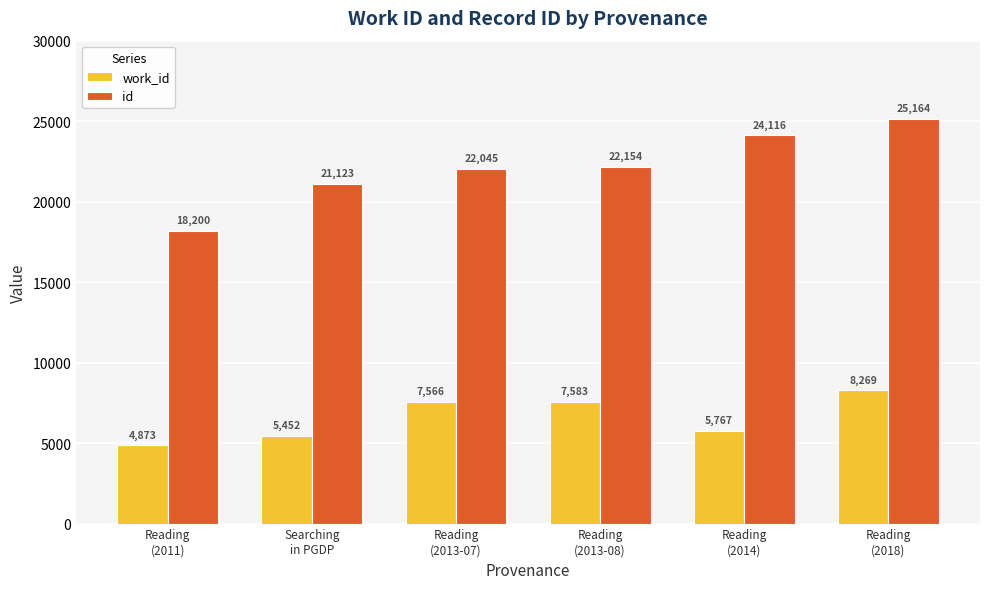

List the series in order of their peak value, highest first.

id, work_id